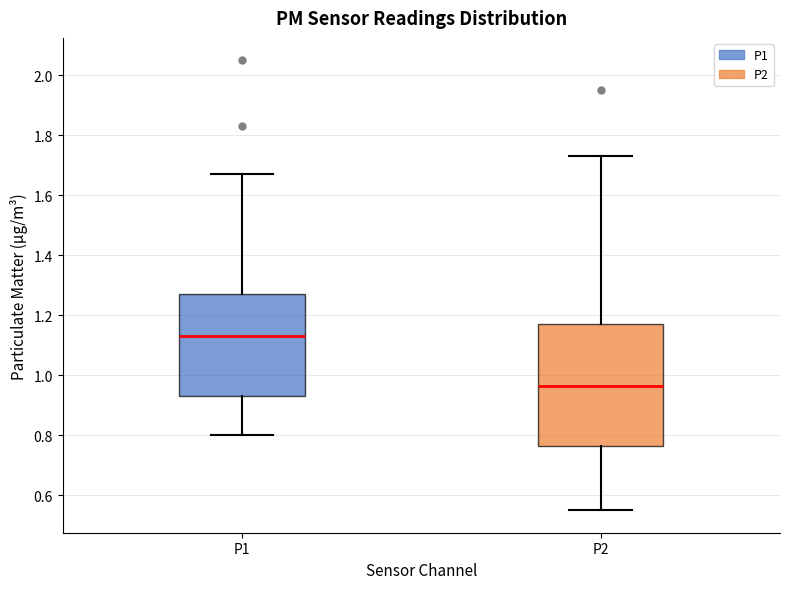

Where does the upper whisker of the box for P2 end on the y-axis? The values are not printed on the chart, so give them approximately, as read against the axis.

1.74